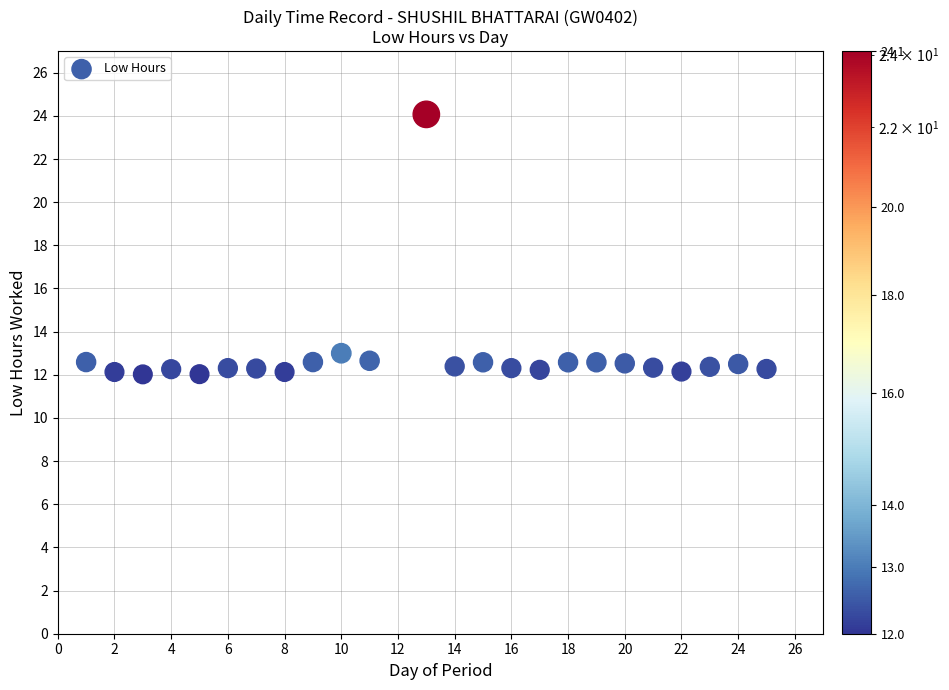

What is the range of X values (max minus min)?

24.0